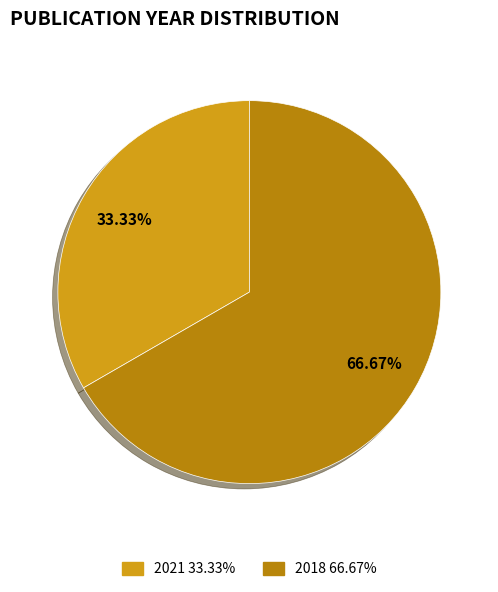

Combined, do 2021 33.33% and 2018 66.67% account for over 50%?

Yes